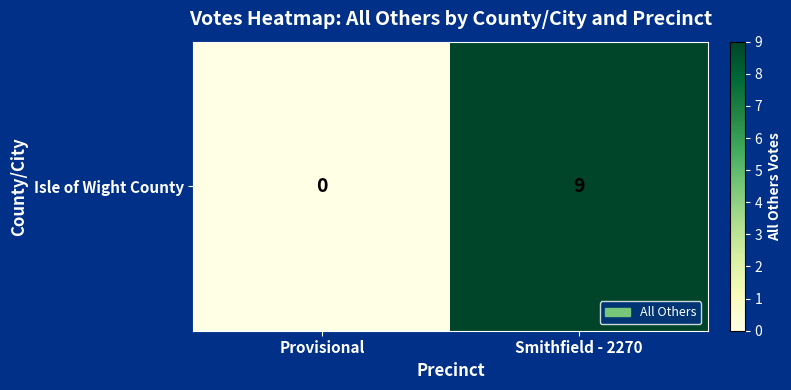

Between Smithfield - 2270 and Provisional, which is larger?

Smithfield - 2270